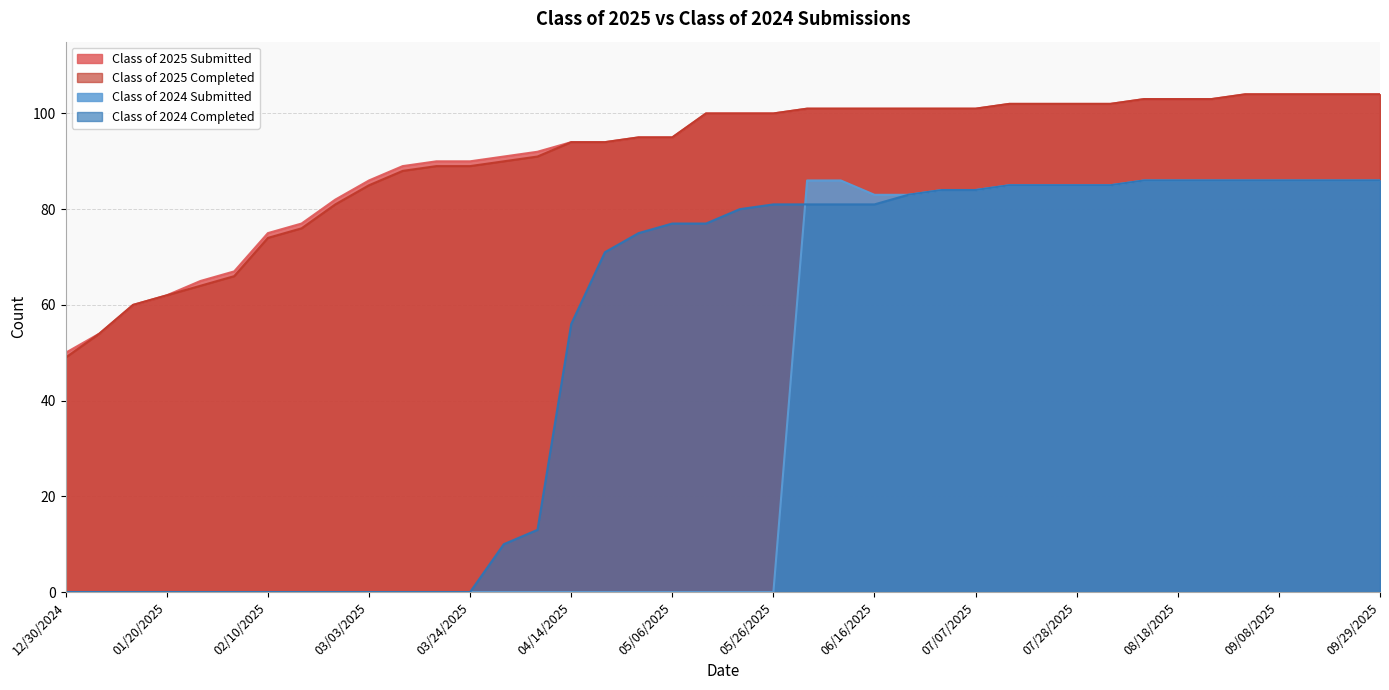

What is the label of the 35th point from the left?

08/25/2025